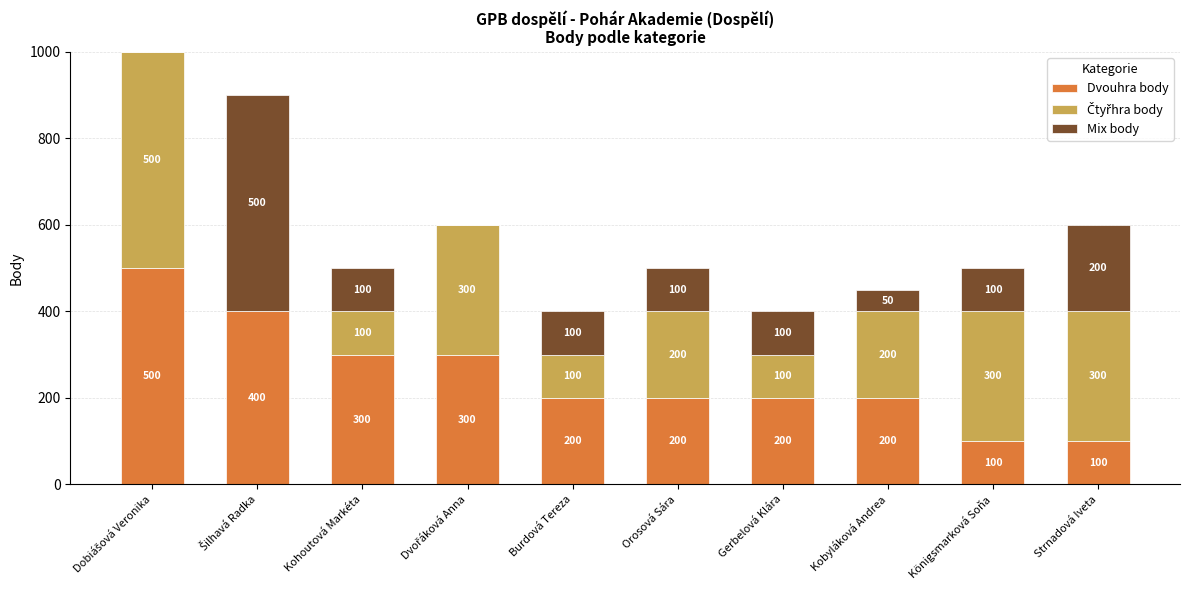

What is the total value across all series at Königsmarková Soňa?

500